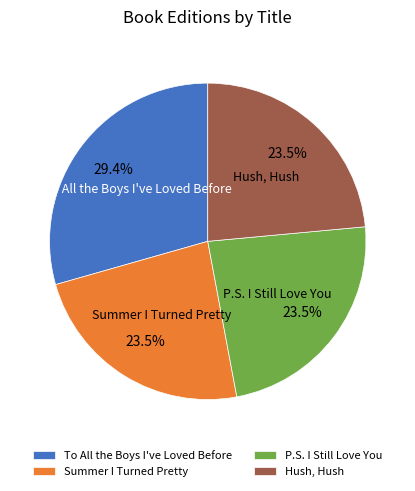

What is the ratio of the value at Summer I Turned Pretty to the value at To All the Boys I've Loved Before?

0.8